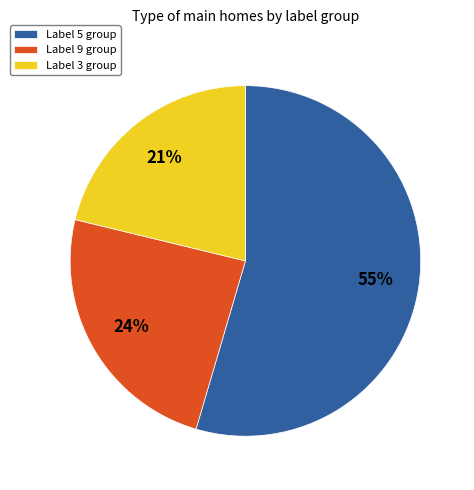

Rank the categories by value from highest to lowest.

Label 5 group, Label 9 group, Label 3 group